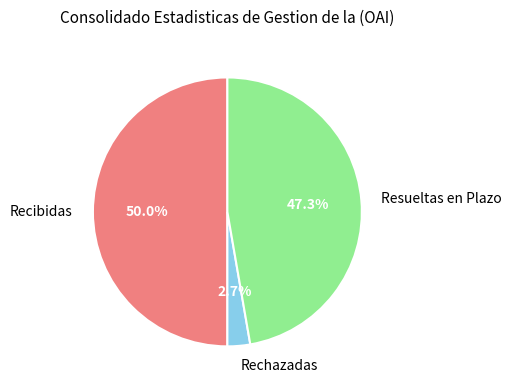

Which slice is the largest?

Recibidas